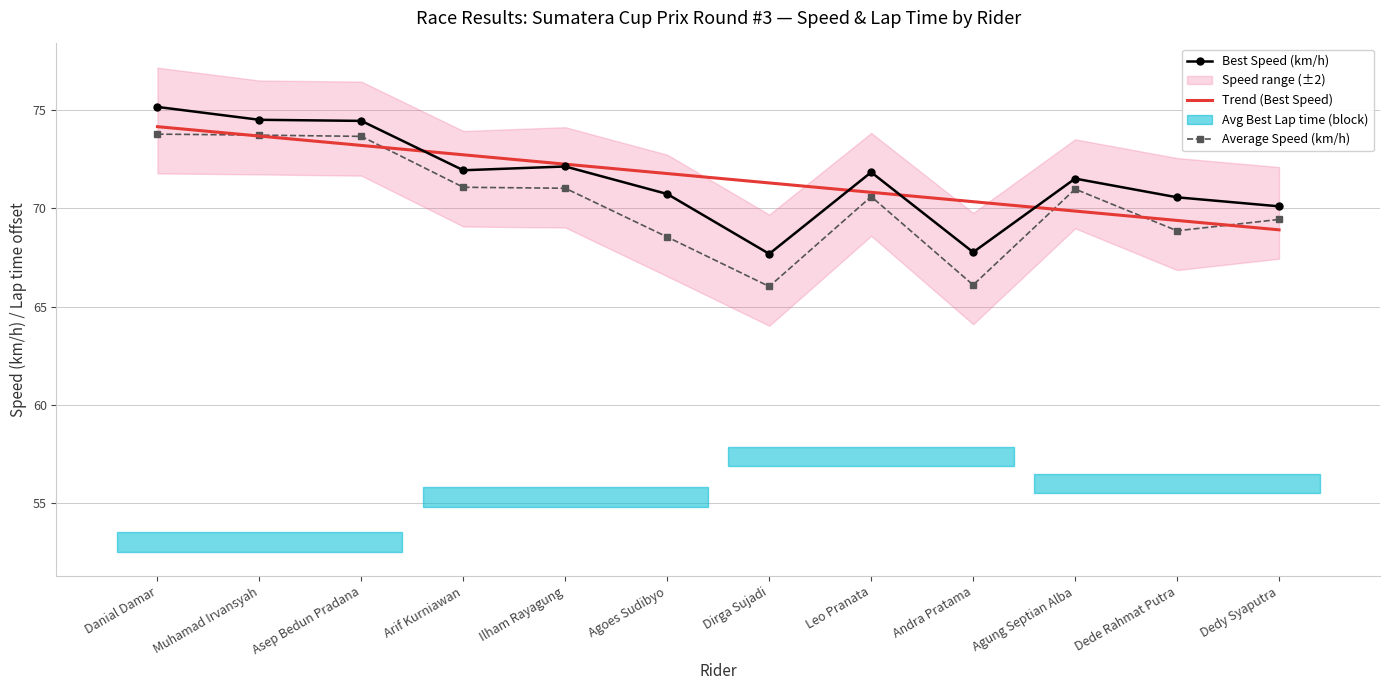

Between Leo Pranata and Dede Rahmat Putra, which is larger?

Leo Pranata